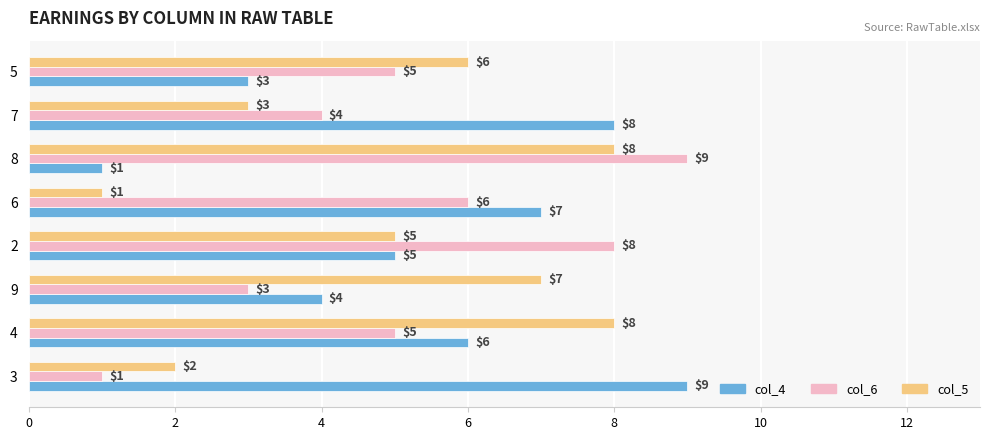

What is the maximum value shown in the chart?

9